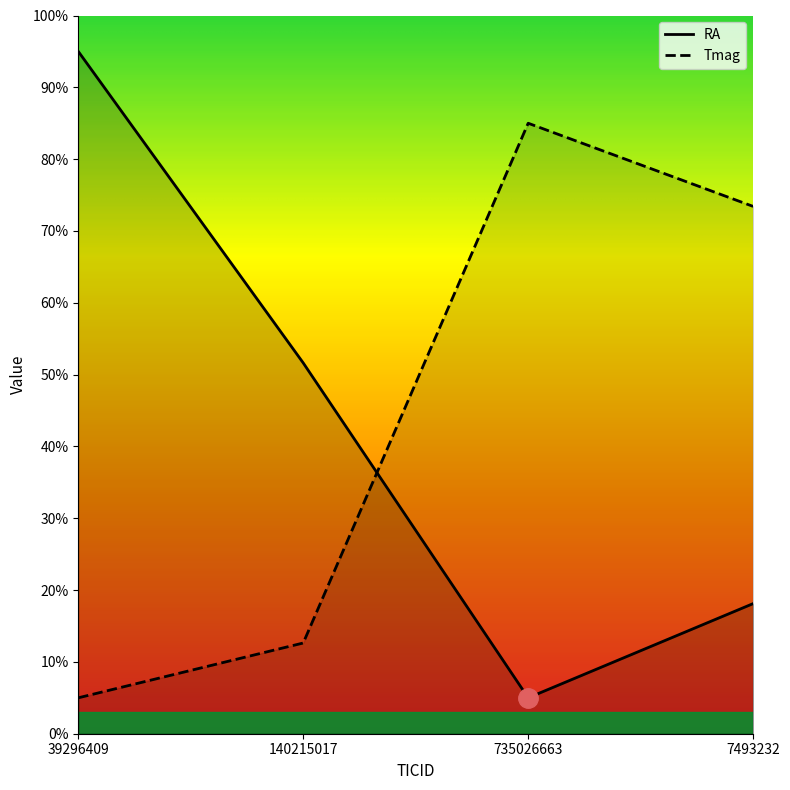

How many lines are shown in the chart?

2